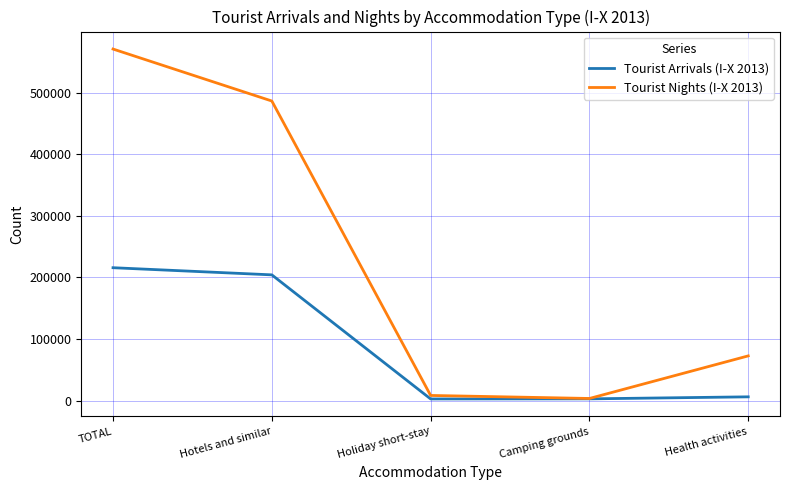

List the series in order of their peak value, highest first.

Tourist Nights (I-X 2013), Tourist Arrivals (I-X 2013)